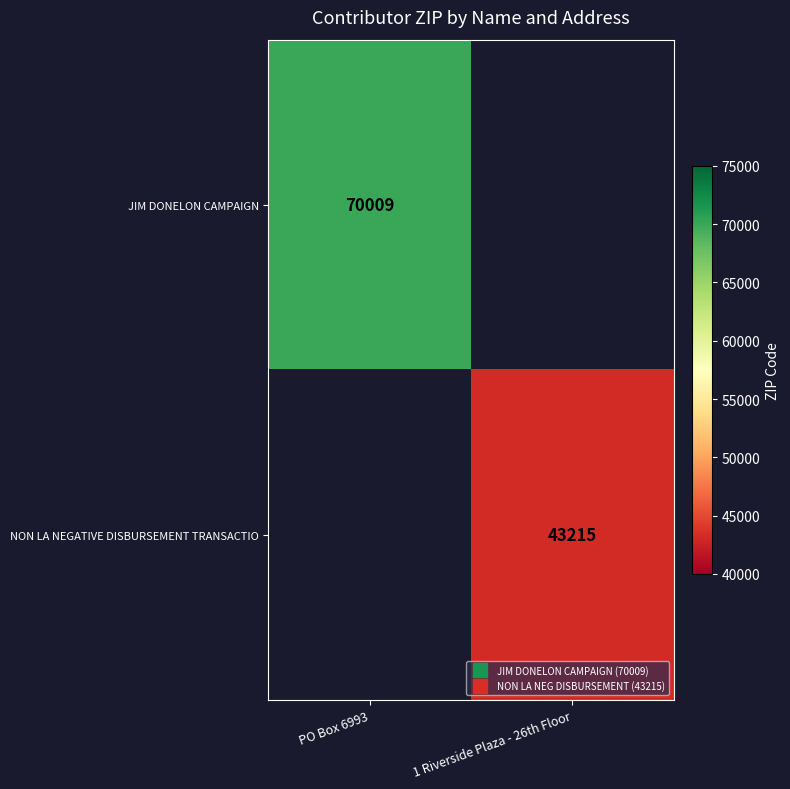

Is the value of JIM DONELON CAMPAIGN at PO Box 6993 greater than the value of NON LA NEGATIVE DISBURSEMENT TRANSACTIO at 1 Riverside Plaza - 26th Floor?

Yes